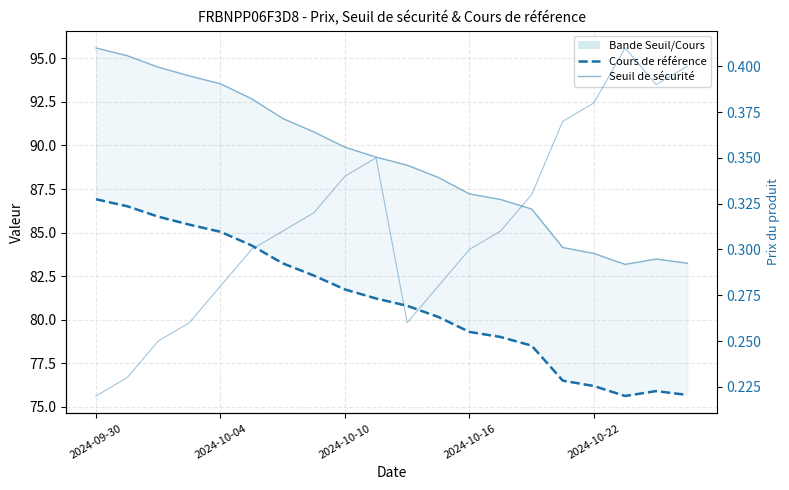

Which category has the highest value across all series?

2024-09-30